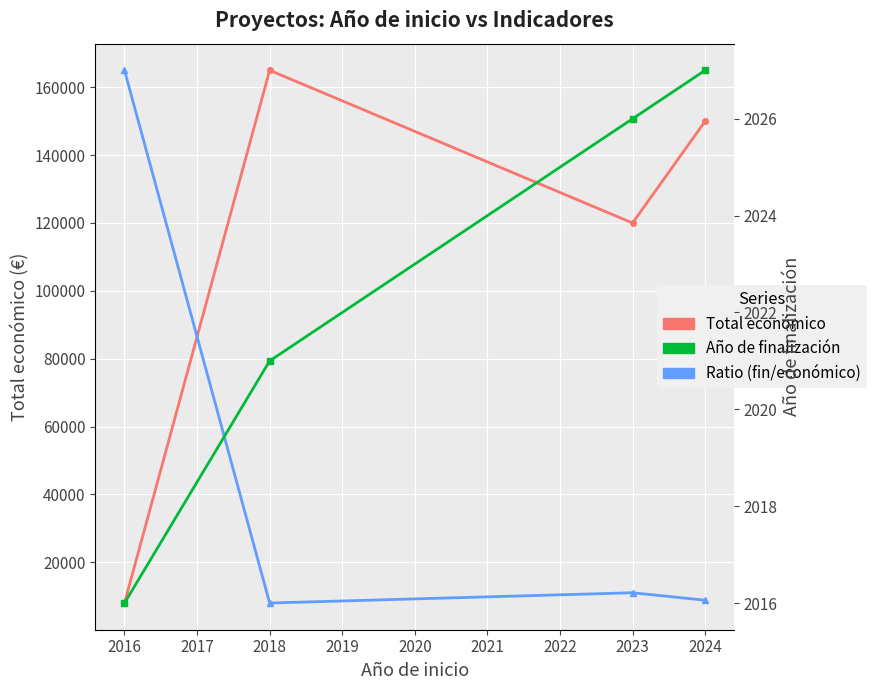

What is the lowest value of the Total económico series?

7980.0